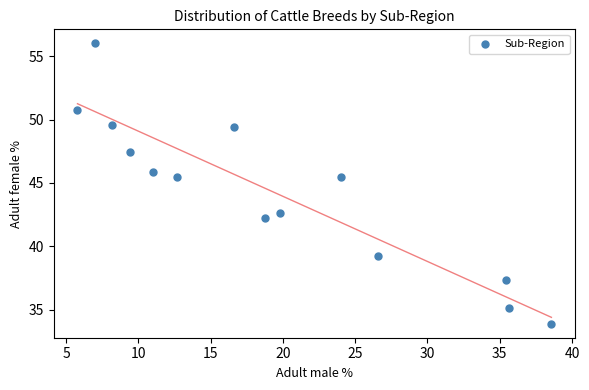

What is the range of X values (max minus min)?

32.8